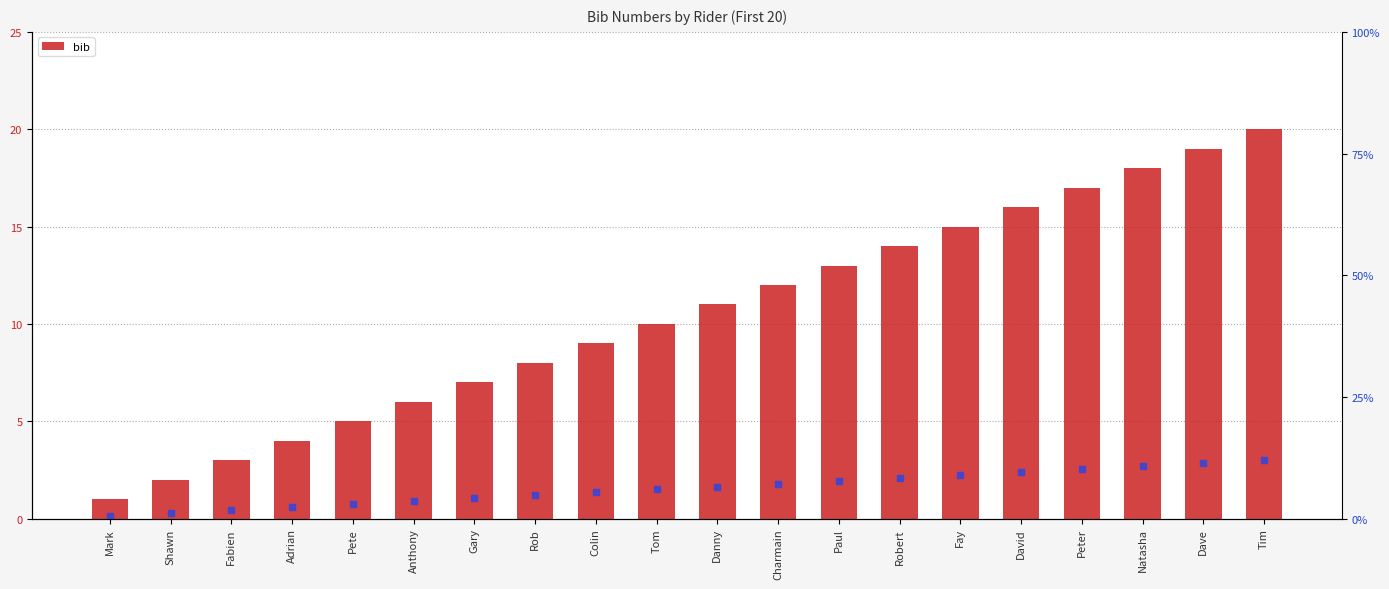

What is the approximate value at David?

16